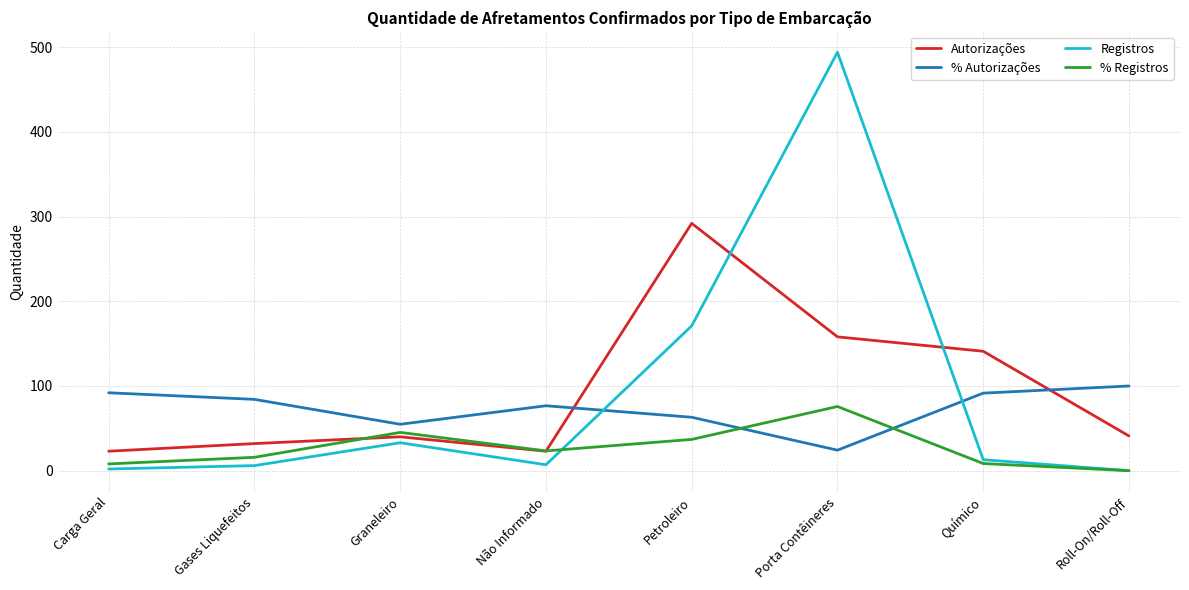

The % Registros series shows 15.8 at Gases Liquefeitos. True or false?

True